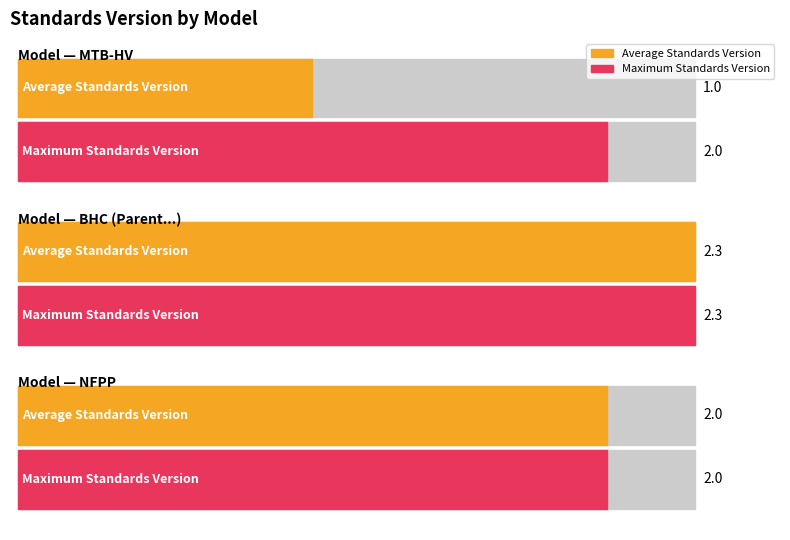

Rank the categories by Max Standards Version value from highest to lowest.

Building Healthy Children (BHC), Minding the Baby® Home Visiting (MTB-HV), New Forest Parenting Programme (NFPP)